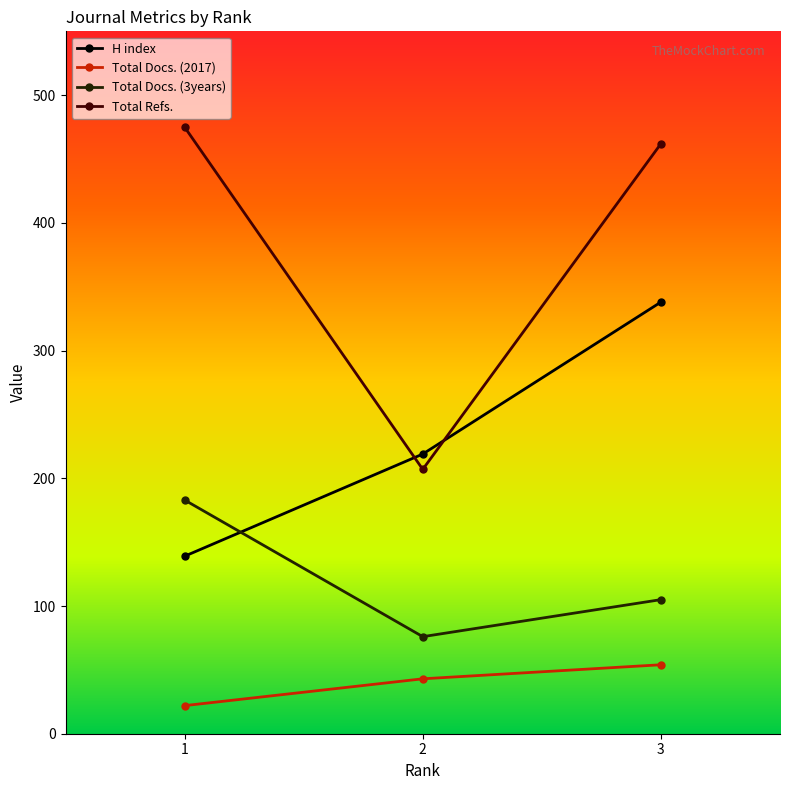

Does the chart have visible grid lines?

No